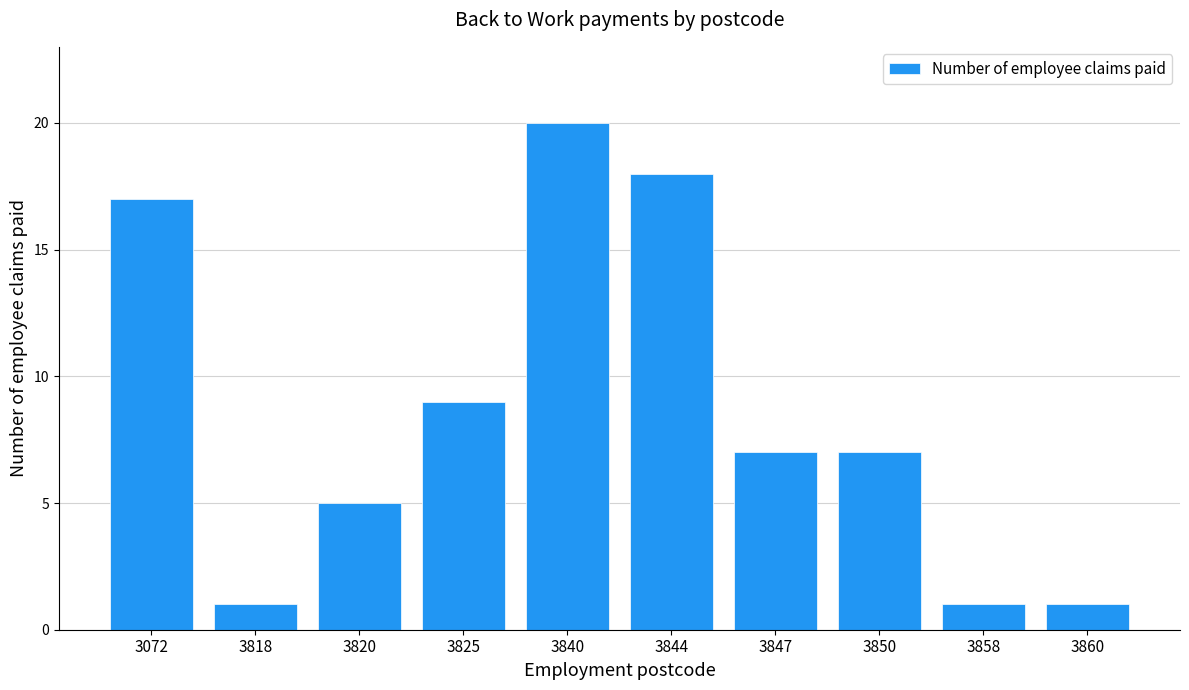

Which category has the highest value across all series?

3840